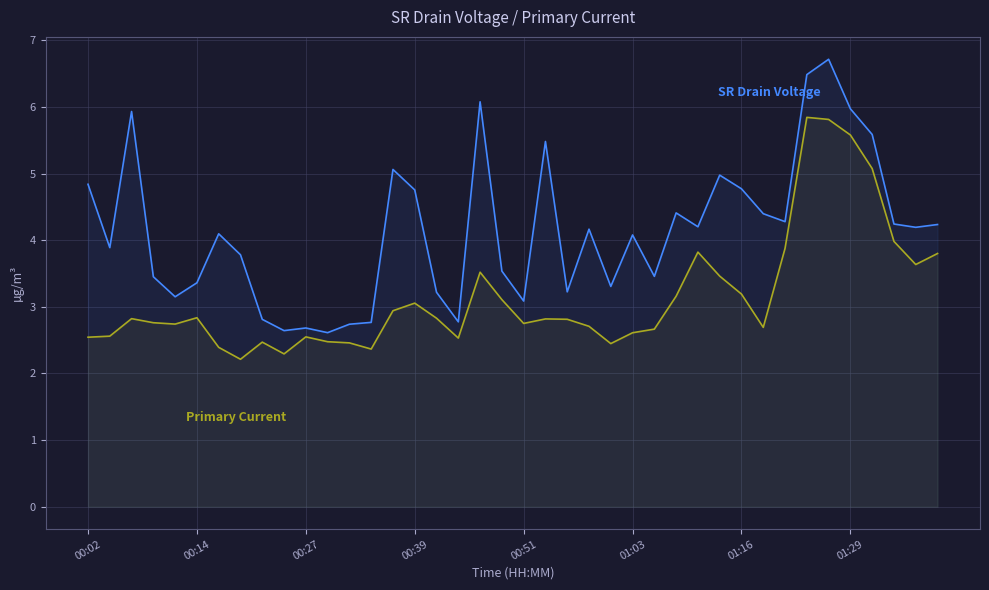

What is the greatest value displayed?

6.7